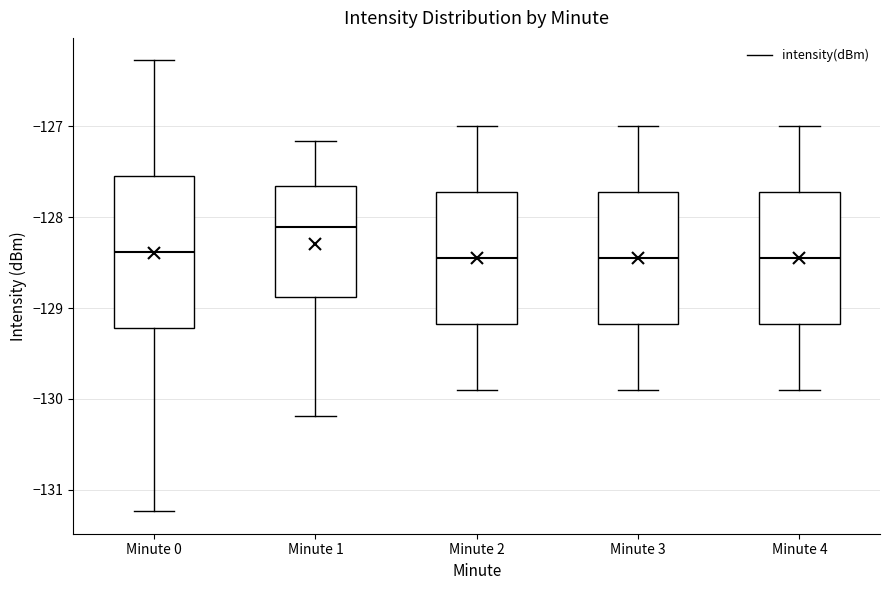

Reading left to right, transcribe this box plot: for each box, give where its median line is, the range the box spans, and where its two whiskers end, as read against the y-axis. The values are not printed on the chart, so give them approximately, as read against the axis.

Minute 0: median -128.4, box -129.2 to -127.5, whiskers -131.2 to -126.3
Minute 1: median -128.1, box -128.9 to -127.7, whiskers -130.2 to -127.2
Minute 2: median -128.4, box -129.2 to -127.7, whiskers -129.9 to -127.0
Minute 3: median -128.4, box -129.2 to -127.7, whiskers -129.9 to -127.0
Minute 4: median -128.4, box -129.2 to -127.7, whiskers -129.9 to -127.0